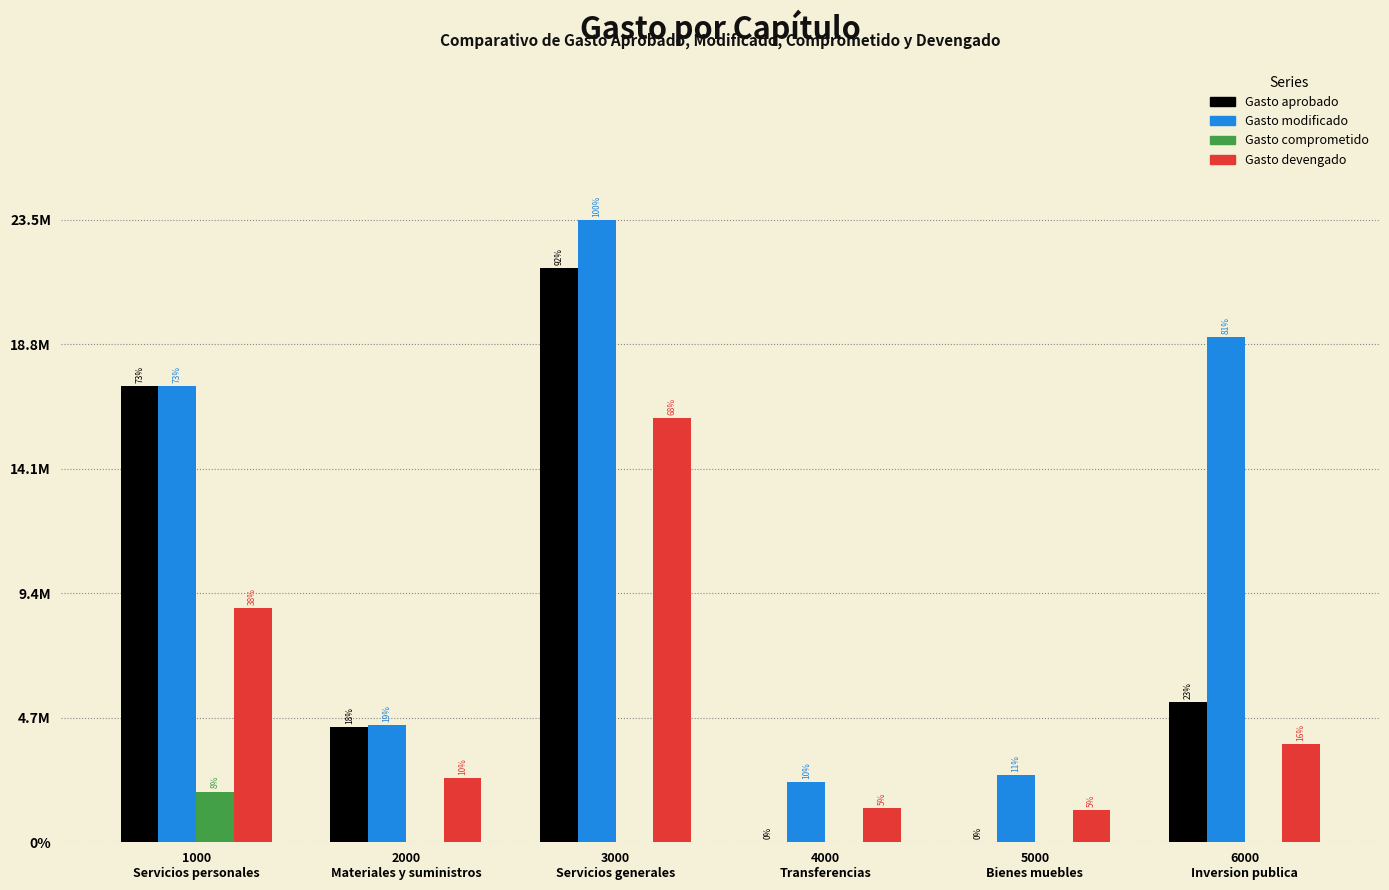

True or false: Gasto aprobado has a value of 17225075.0 at 1000
Servicios personales.

True